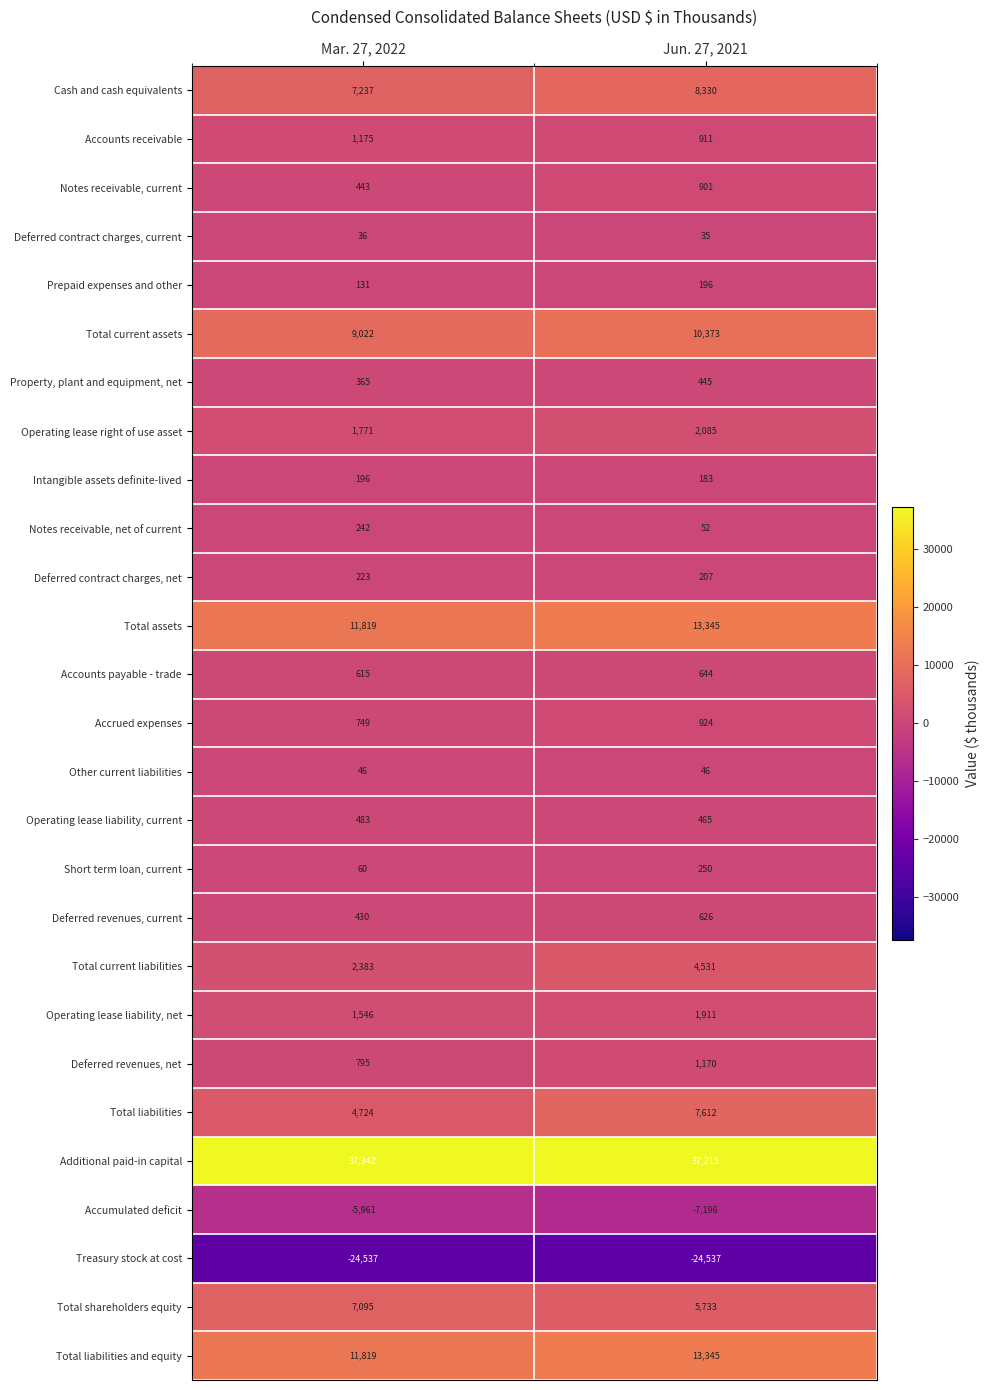

Where is Total liabilities and equity nearest to the value 12582?

Mar. 27, 2022